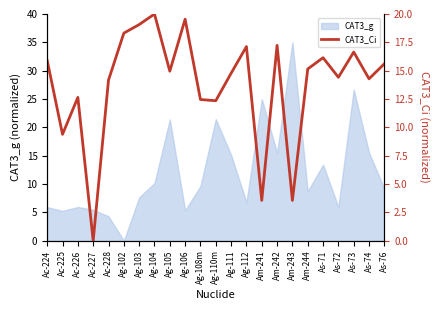

What is the value of the 19th point from the left?

16.1